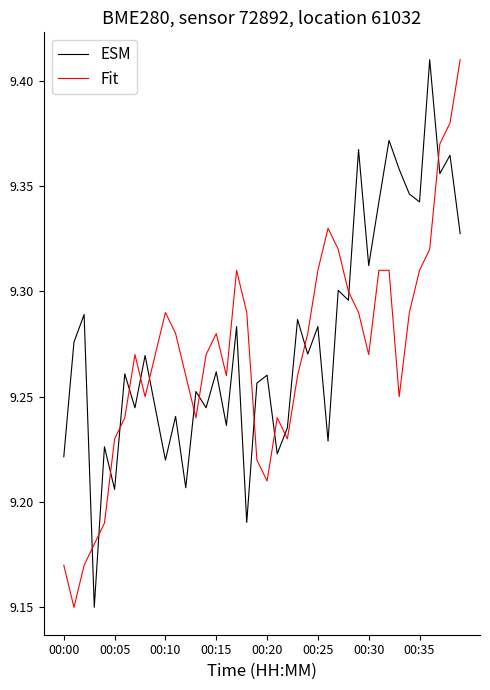

How many intersections are there between ESM and Fit?

15